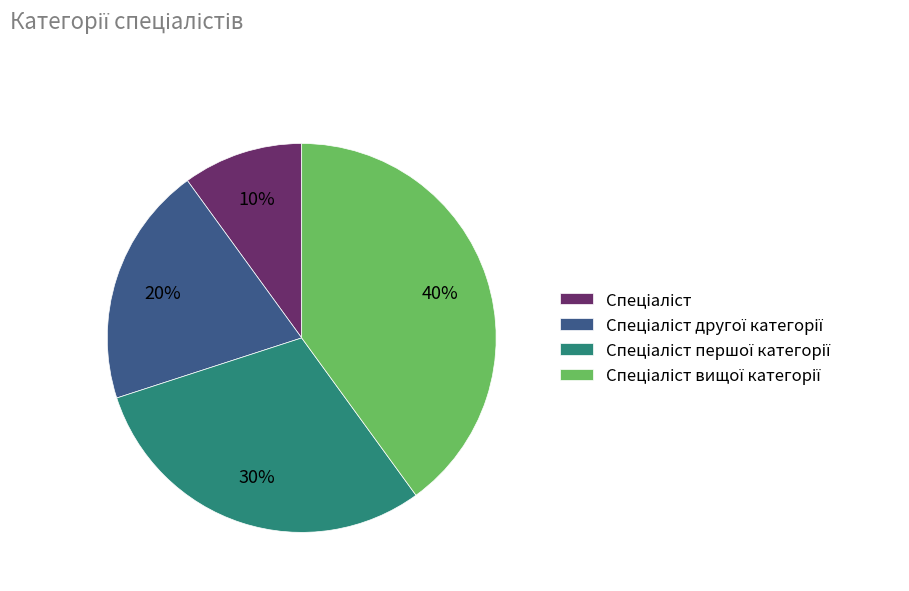

To the nearest percent, what is the average slice percentage?

25%